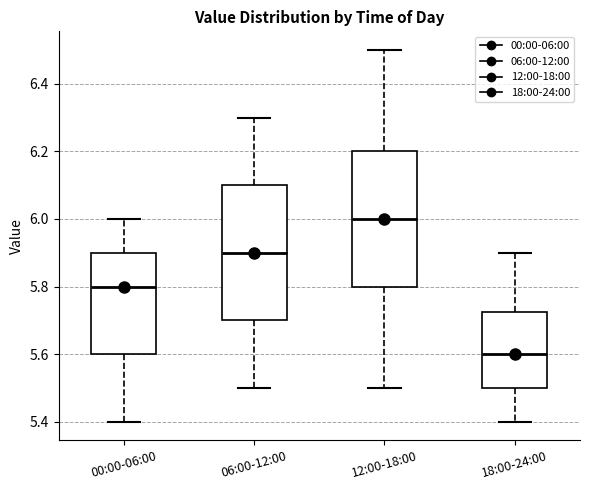

Where is the lower edge of the box for 18:00-24:00 on the y-axis? The values are not printed on the chart, so give them approximately, as read against the axis.

5.50